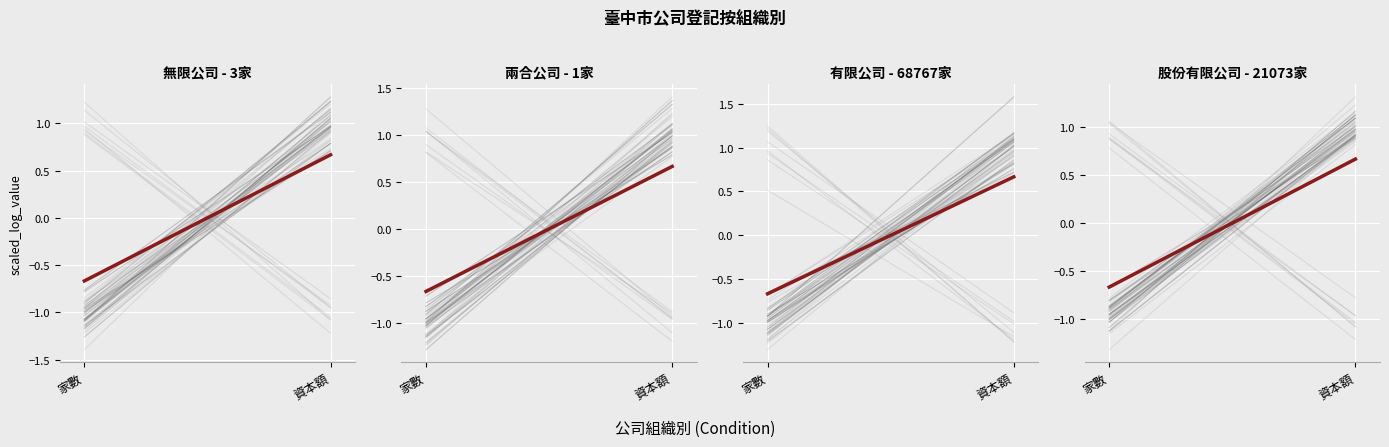

Reading left to right, extract all data points from this chart.

無限公司 - 3家: -0.7	0.7
兩合公司 - 1家: -0.7	0.7
有限公司 - 68767家: -0.7	0.7
股份有限公司 - 21073家: -0.7	0.7